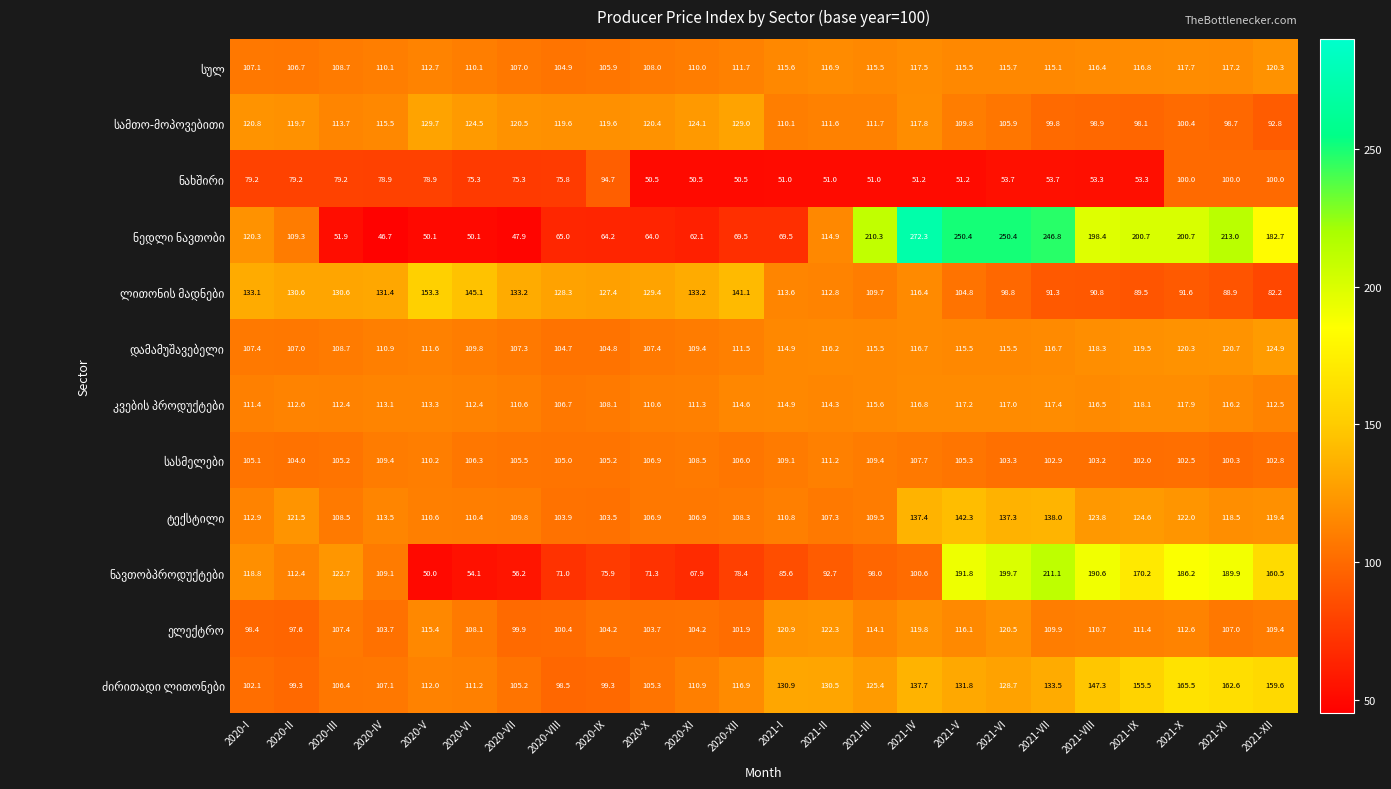

Count the number of categories in the chart.

24